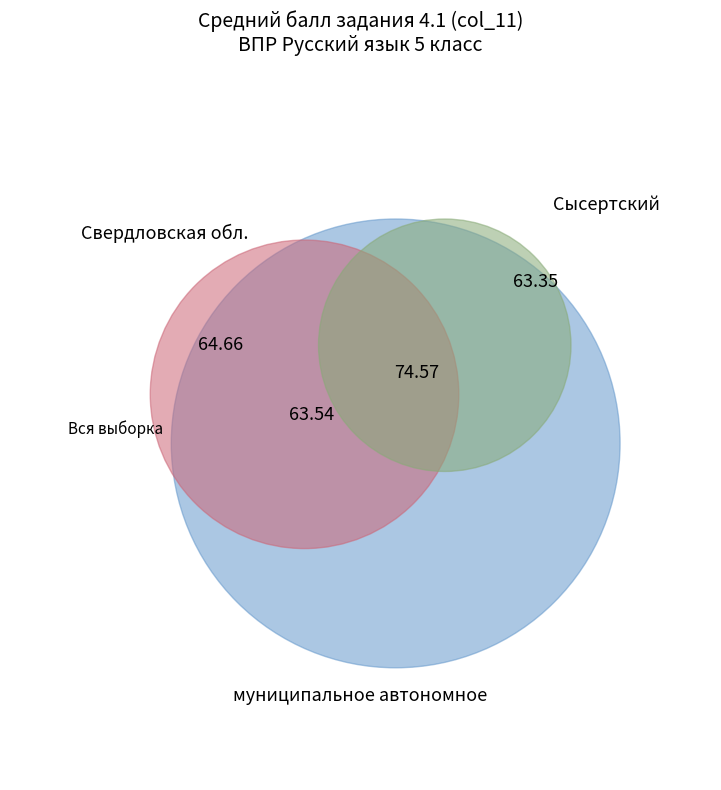

To the nearest percent, what is the combined percentage of Вся выборка and муниципальное автономное?

52%